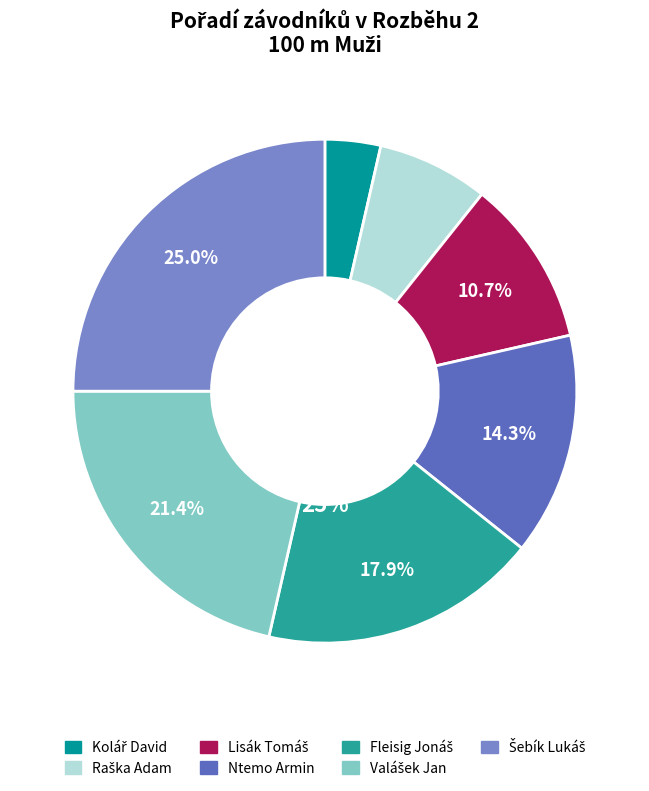

True or false: Šebík Lukáš accounts for 25% of the total.

True